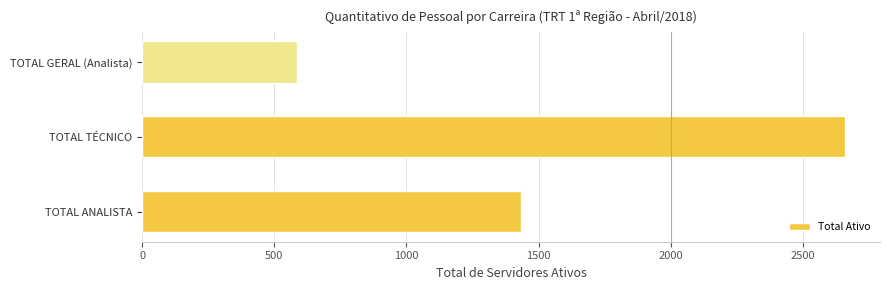

At which label is the value closest to 1622?

TOTAL ANALISTA